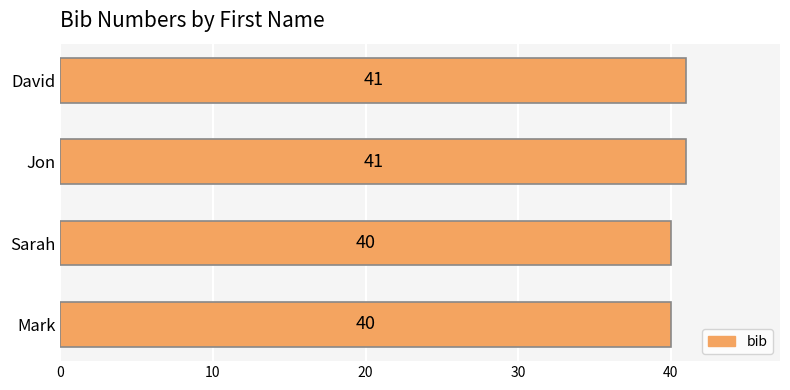

Does the chart contain any negative values?

No